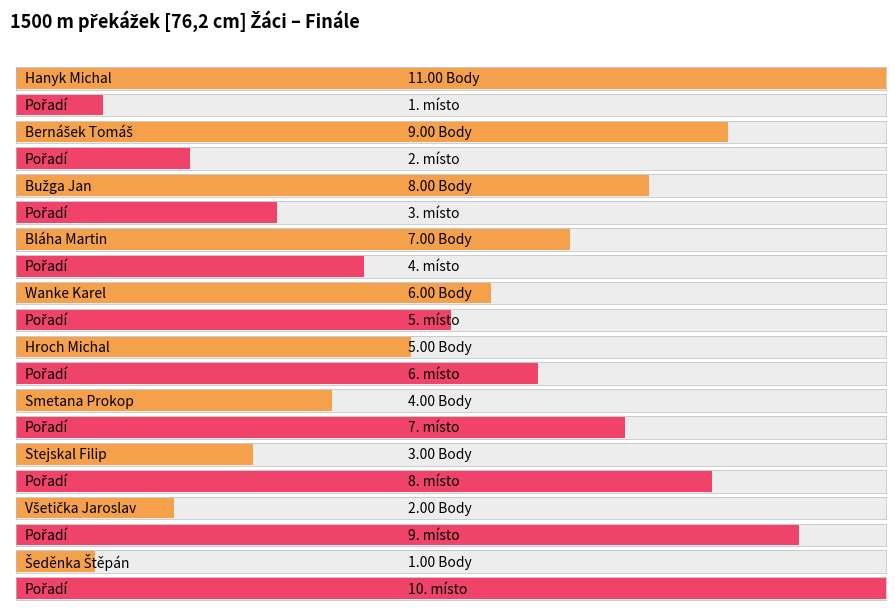

Which series has the widest spread of values?

Body